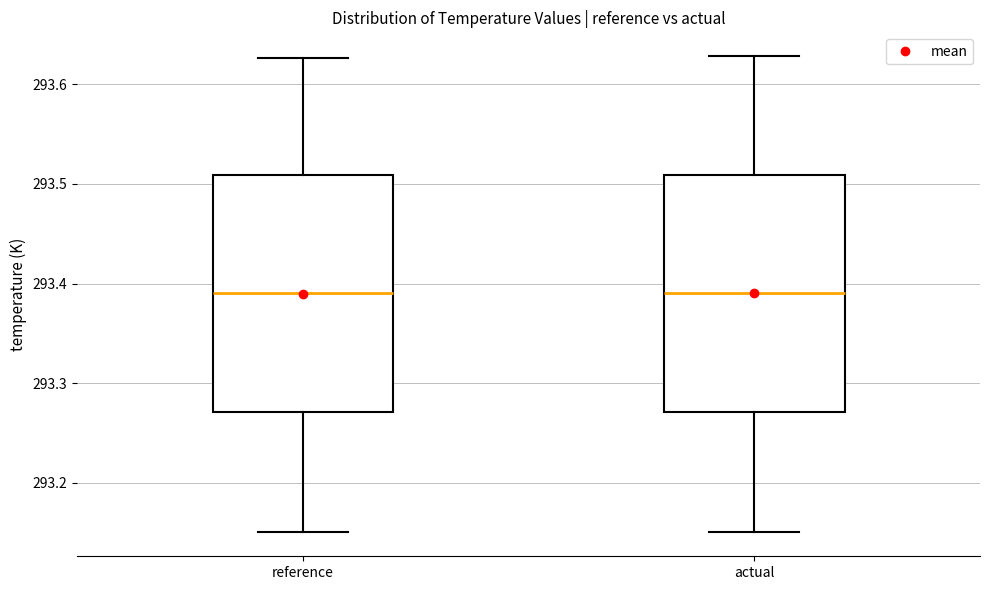

Reading left to right, read every box against the y-axis: the position of its median line, the range the box covers, and the ends of its whiskers. The values are not printed on the chart, so give them approximately, as read against the axis.

reference: median 293.39, box 293.27 to 293.51, whiskers 293.15 to 293.63
actual: median 293.39, box 293.27 to 293.51, whiskers 293.15 to 293.63